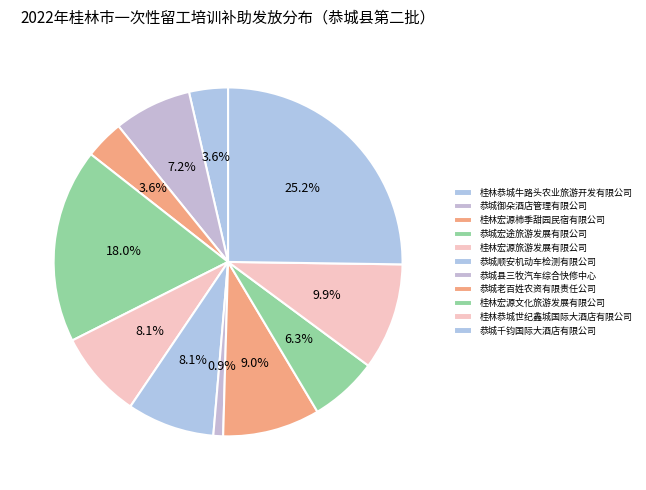

To the nearest percent, what is the average slice percentage?

9%